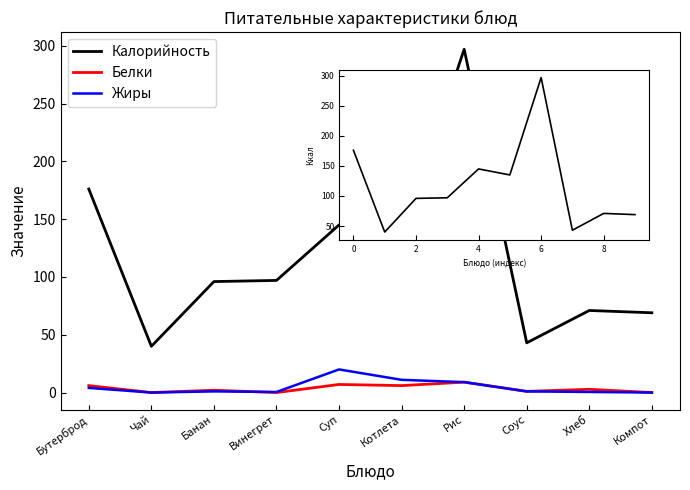

At which category does the chart reach its peak across all series?

Рис